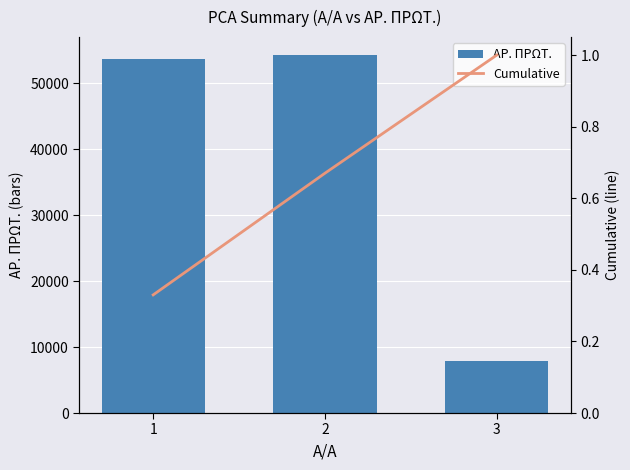

At which category is the sum across all series the highest?

2